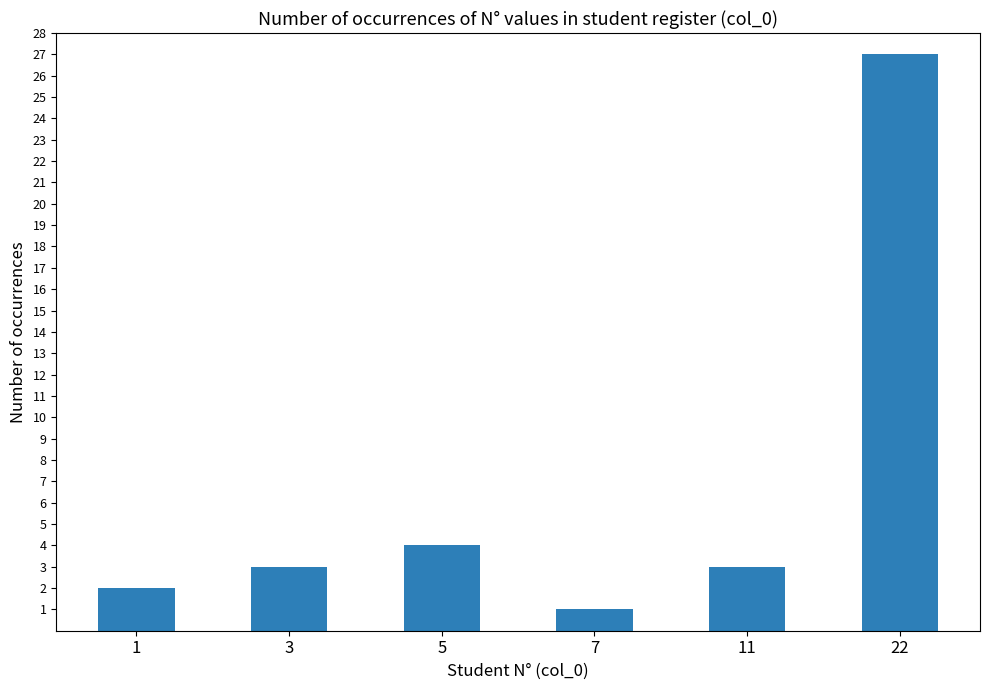

What is the difference between the maximum and minimum values?

26